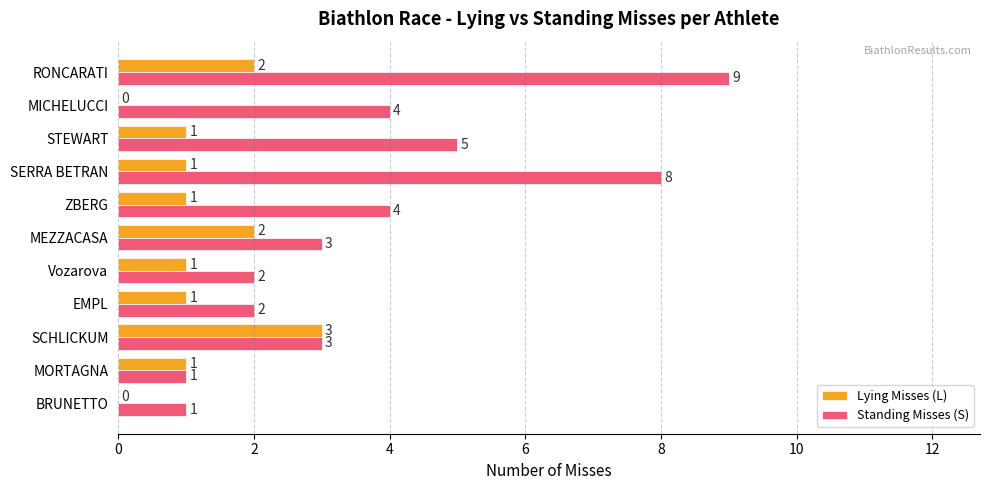

Is it true that Lying Misses (L) equals 1 at SERRA BETRAN?

True